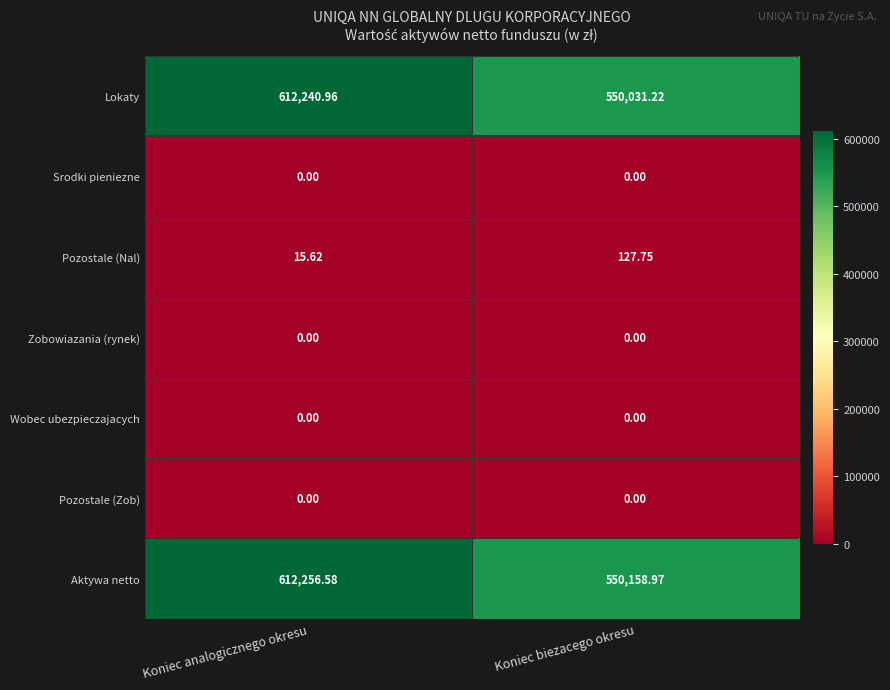

Which label corresponds to the largest value in the chart?

Koniec analogicznego okresu